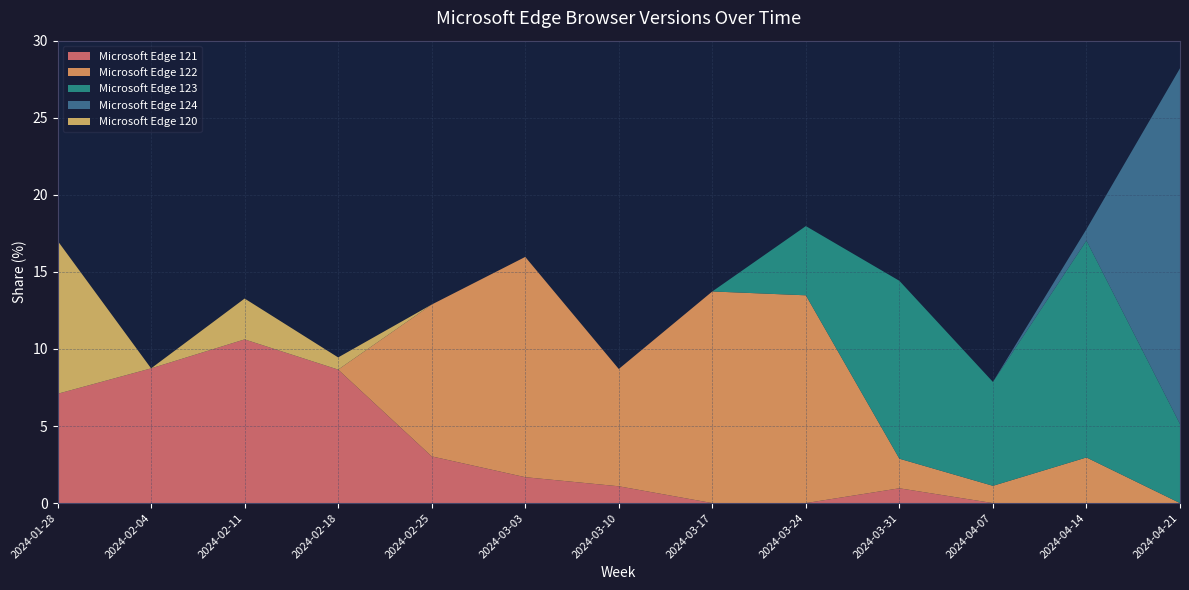

Reading left to right, what are all the values shown in this chart?

Microsoft Edge 121: 7.1	8.7	10.6	8.7	3.0	1.7	1.1	0.0	0.0	1.0	0.0	0.0	0.0
Microsoft Edge 122: 0.0	0.0	0.0	0.0	9.8	14.3	7.6	13.7	13.5	1.9	1.1	3.0	0.0
Microsoft Edge 123: 0.0	0.0	0.0	0.0	0.0	0.0	0.0	0.0	4.5	11.5	6.7	14.1	5.1
Microsoft Edge 124: 0.0	0.0	0.0	0.0	0.0	0.0	0.0	0.0	0.0	0.0	0.0	0.7	23.1
Microsoft Edge 120: 9.9	0.0	2.6	0.8	0.0	0.0	0.0	0.0	0.0	0.0	0.0	0.0	0.0